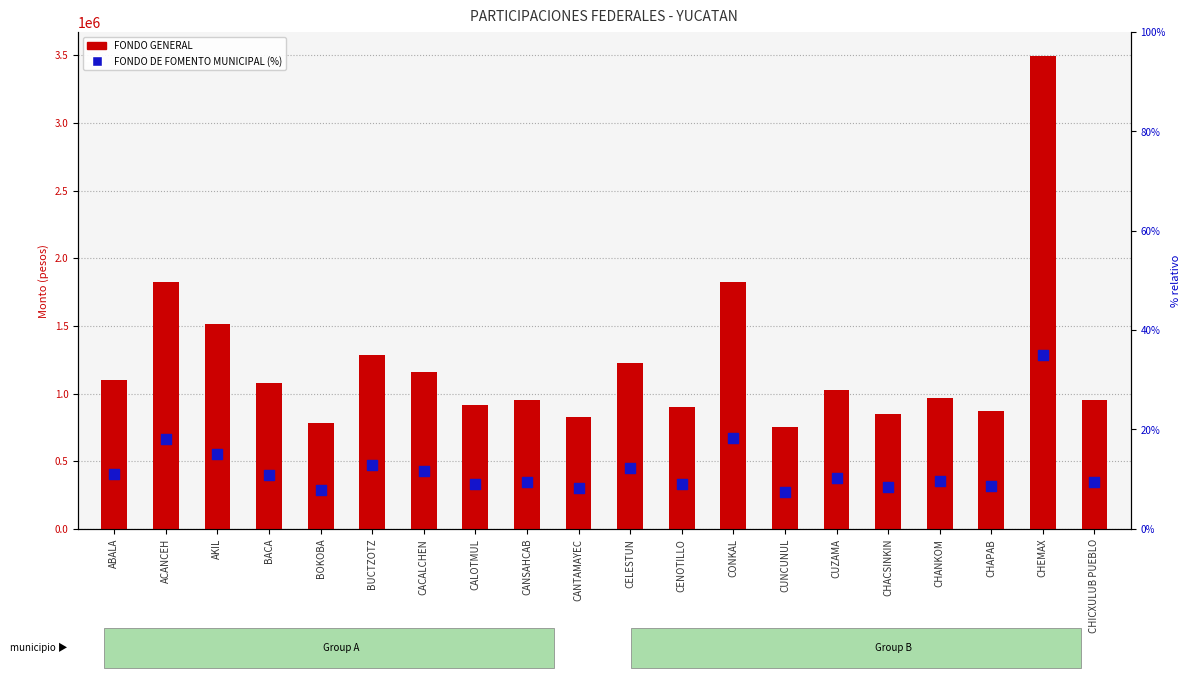

At which category is the sum across all series the highest?

CHEMAX